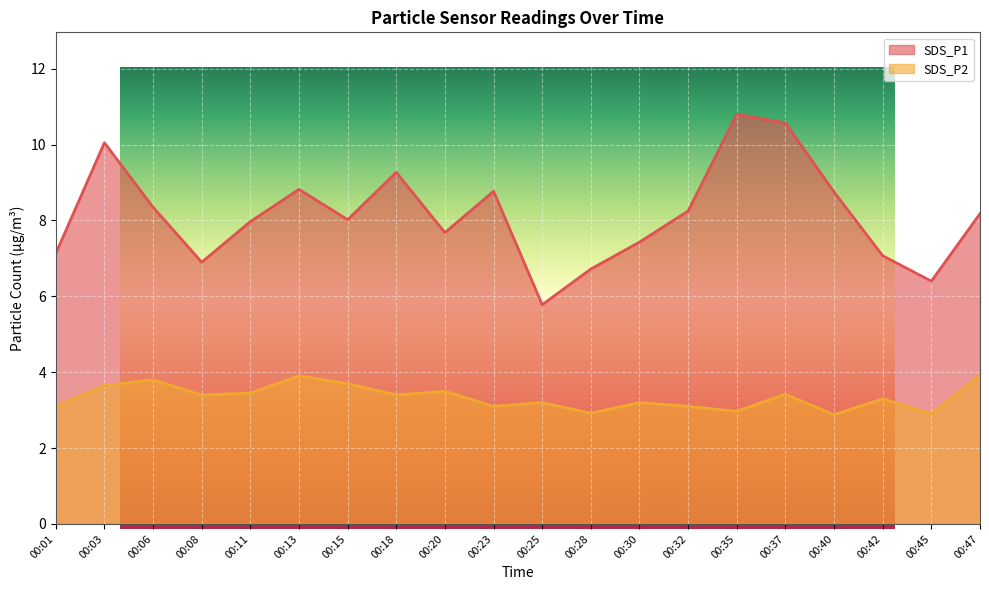

Which series has the widest spread of values?

SDS_P1